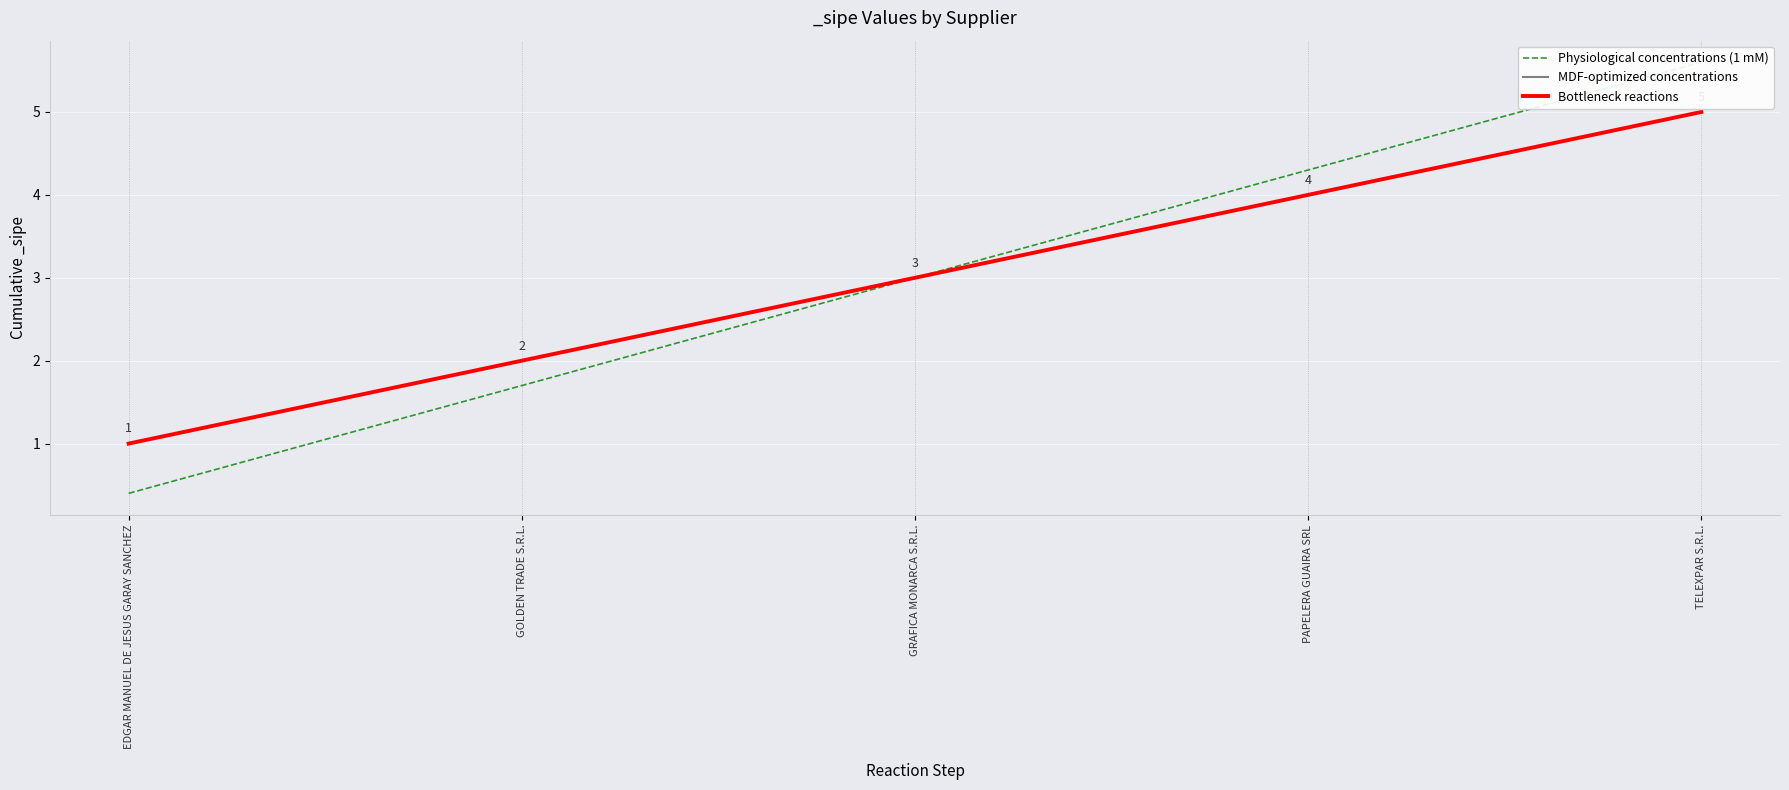

Which series has the largest total across all categories?

Physiological concentrations (1 mM)